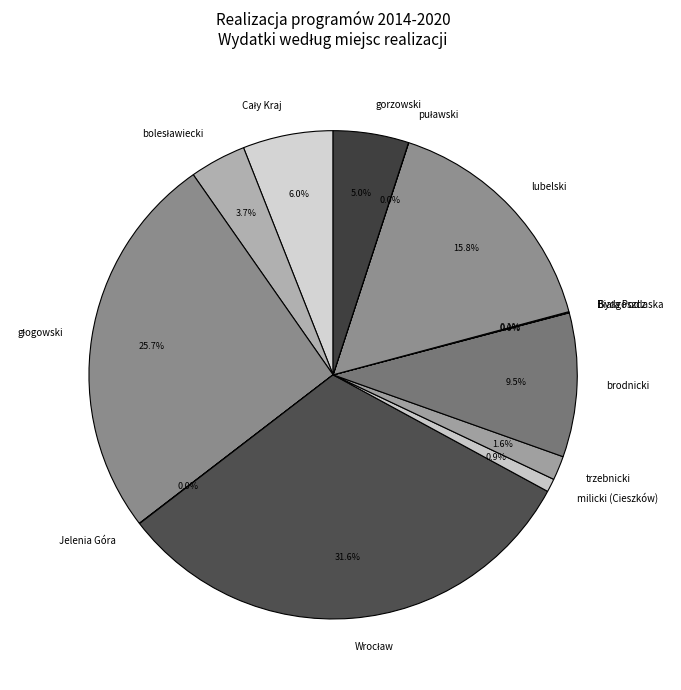

What percentage is NOT represented by milicki (Cieszków)?

99.1%